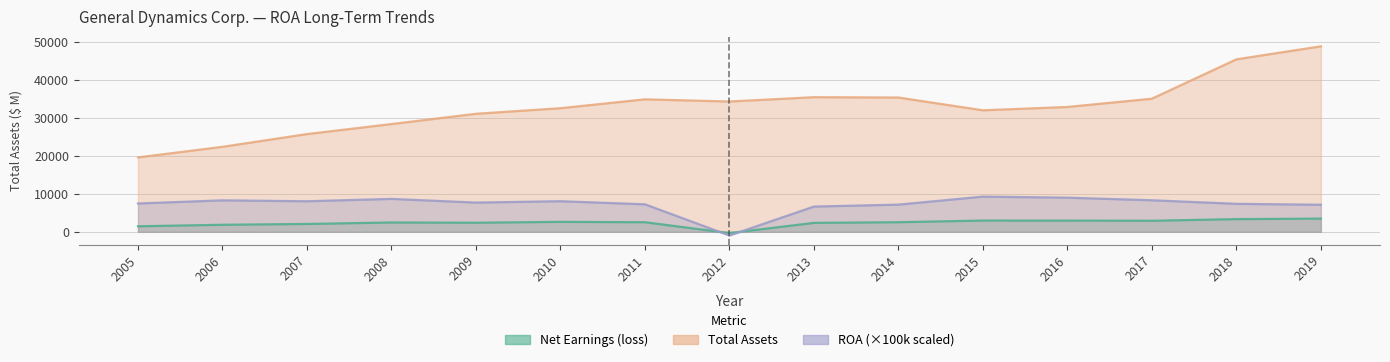

Reading left to right, extract all data points from this chart.

Net Earnings (loss): 2005=1461.0	2006=1856.0	2007=2072.0	2008=2459.0	2009=2394.0	2010=2624.0	2011=2526.0	2012=-332.0	2013=2357.0	2014=2533.0	2015=2965.0	2016=2955.0	2017=2912.0	2018=3345.0	2019=3484.0
Total Assets: 2005=19591.0	2006=22376.0	2007=25733.0	2008=28373.0	2009=31077.0	2010=32545.0	2011=34883.0	2012=34309.0	2013=35448.0	2014=35355.0	2015=31997.0	2016=32872.0	2017=35046.0	2018=45408.0	2019=48841.0
ROA: 2005=7460.0	2006=8290.0	2007=8050.0	2008=8670.0	2009=7700.0	2010=8060.0	2011=7240.0	2012=-970.0	2013=6650.0	2014=7160.0	2015=9270.0	2016=8990.0	2017=8310.0	2018=7370.0	2019=7130.0